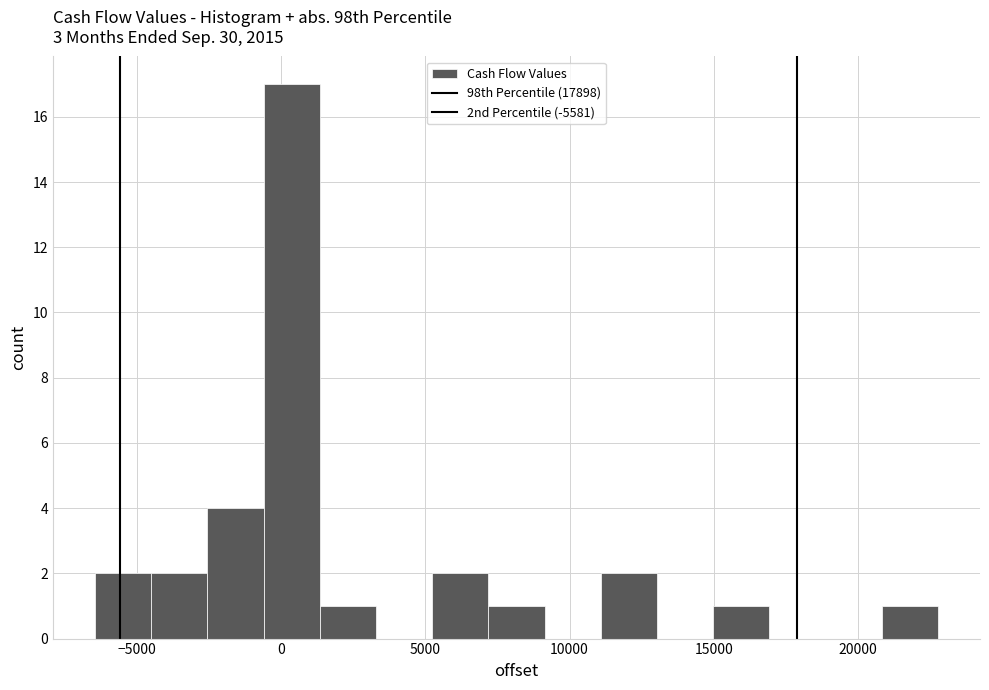

Read against the x-axis, roughly where is the centre of the tallest bar?

500